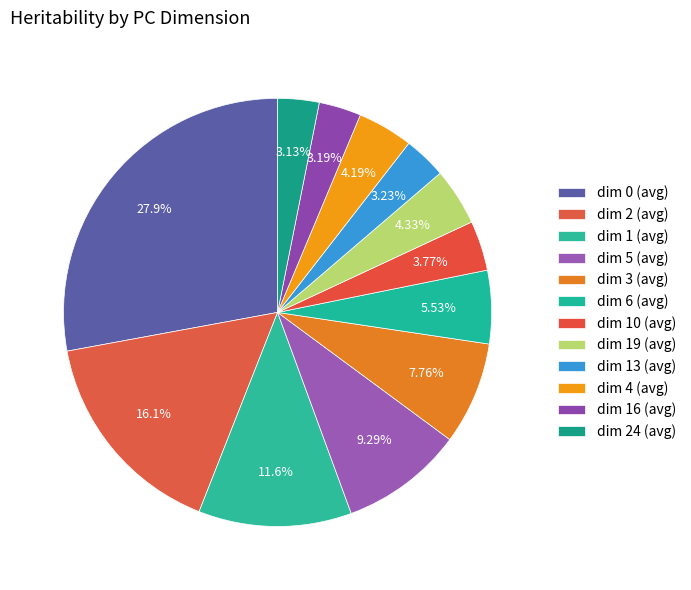

Which slice is the smallest?

dim 24 (avg)